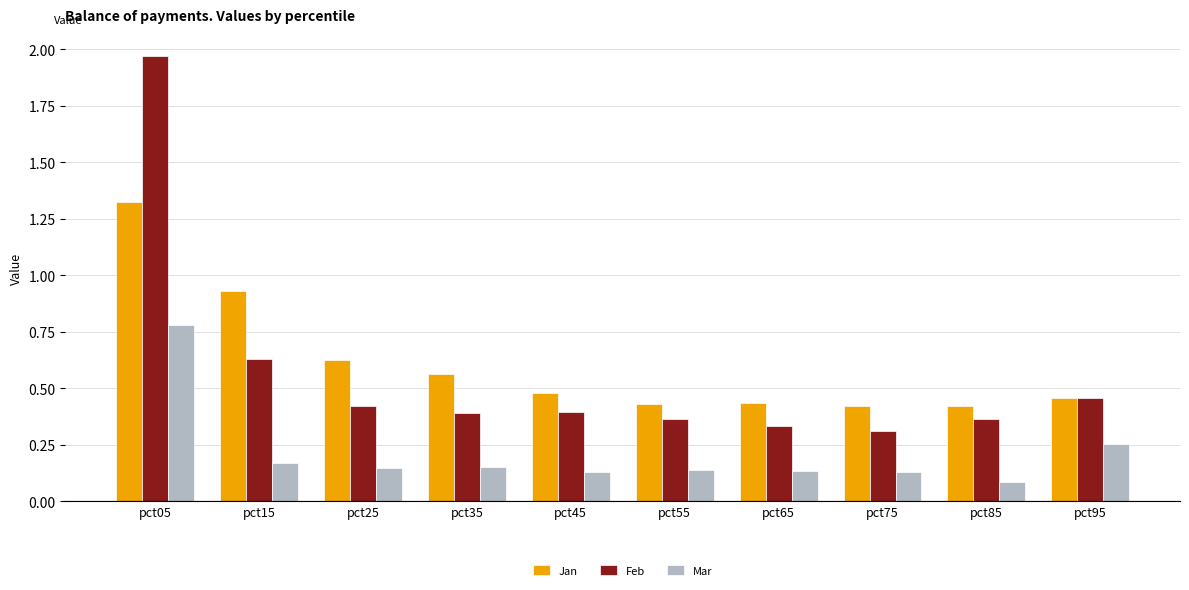

What are all the series names shown in the legend?

Jan, Feb, Mar